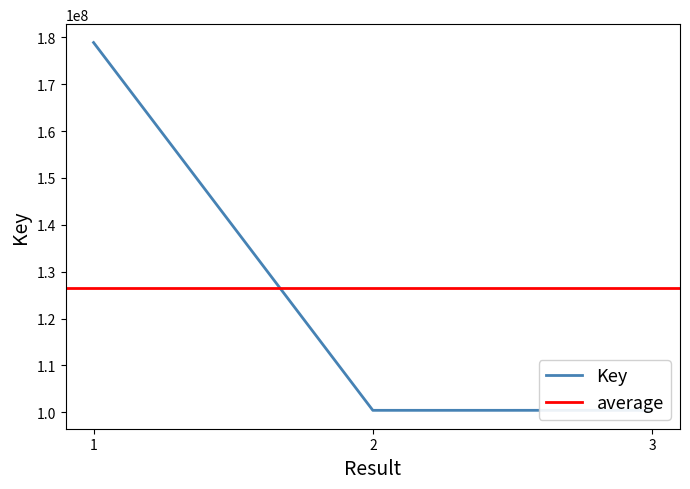

Reading right to left, list all the values displayed in this chart.

100432602	100429497	178863910